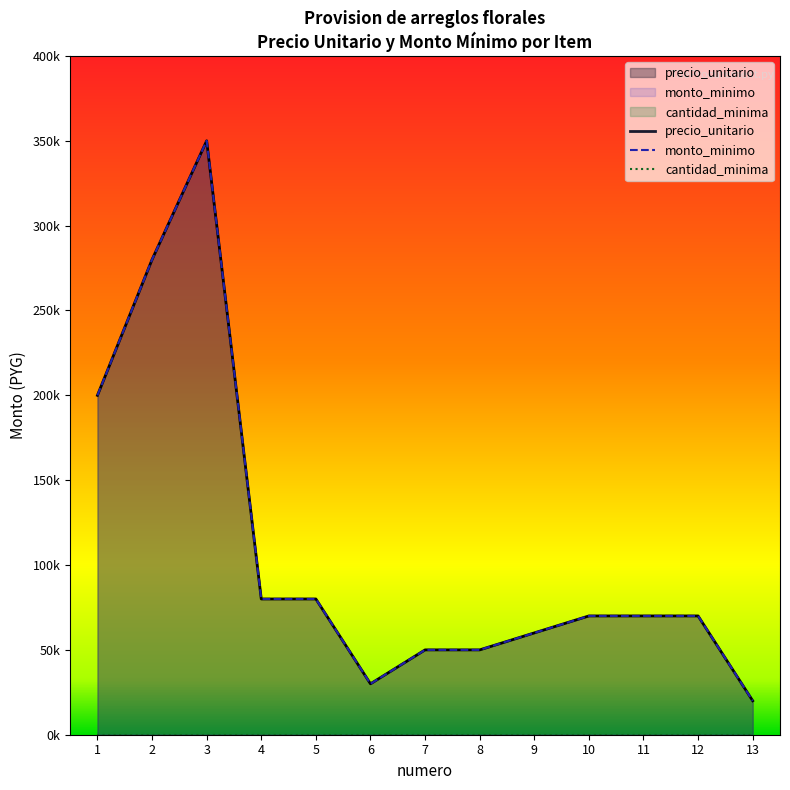

Does the chart have visible grid lines?

No